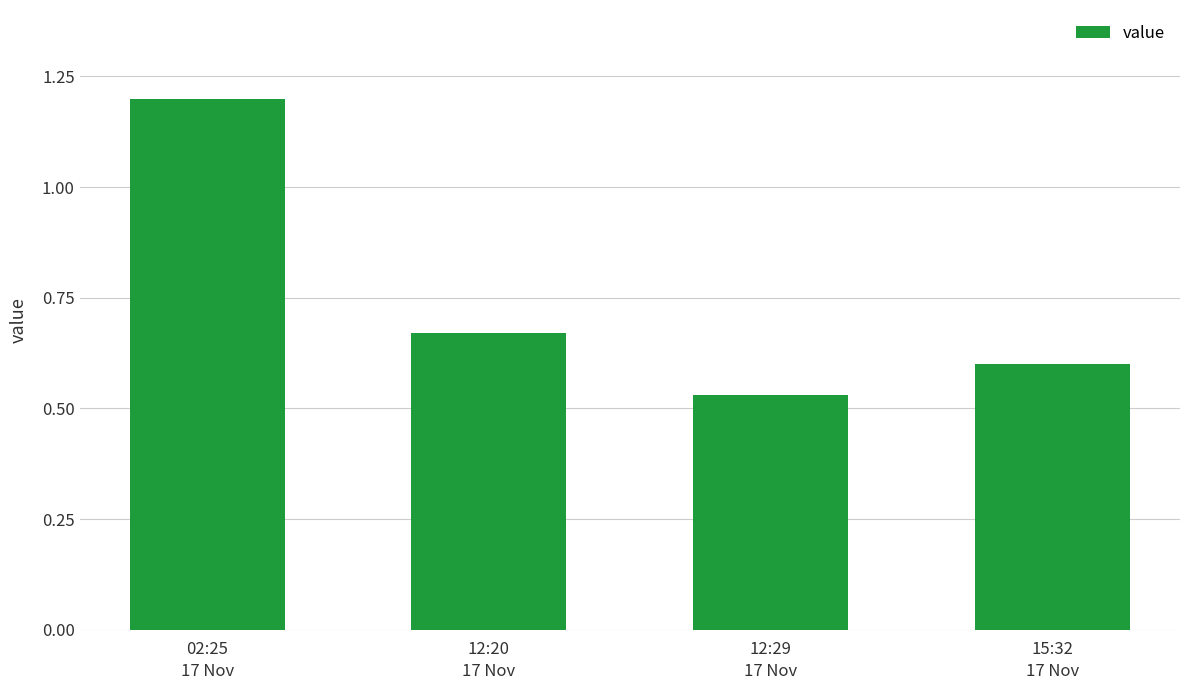

At which category does the chart reach its minimum across all series?

12:29
17 Nov